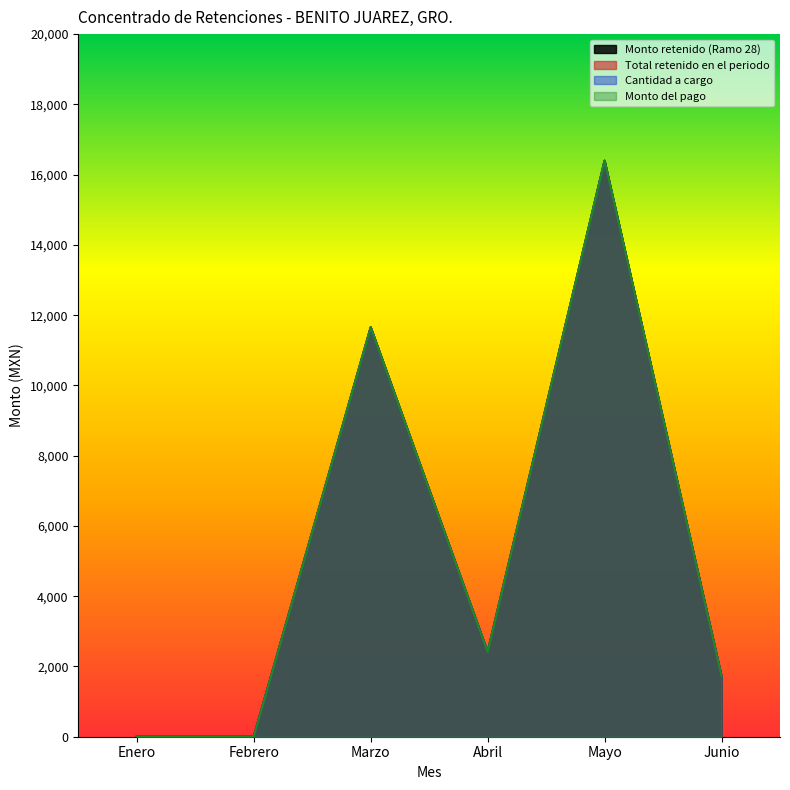

List the labels in order of Cantidad a cargo value, smallest first.

Enero, Febrero, Junio, Abril, Marzo, Mayo